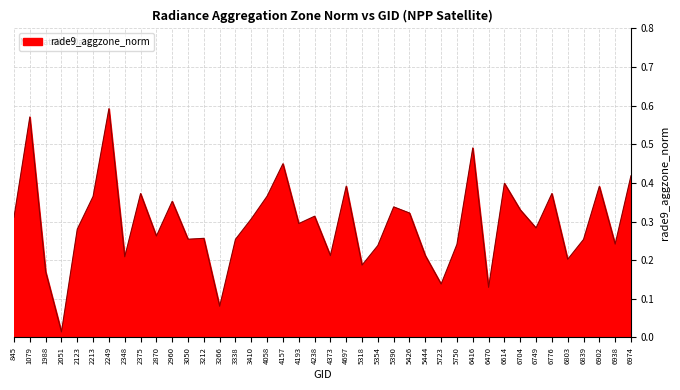

Which has a higher value, 6902 or 2870?

6902